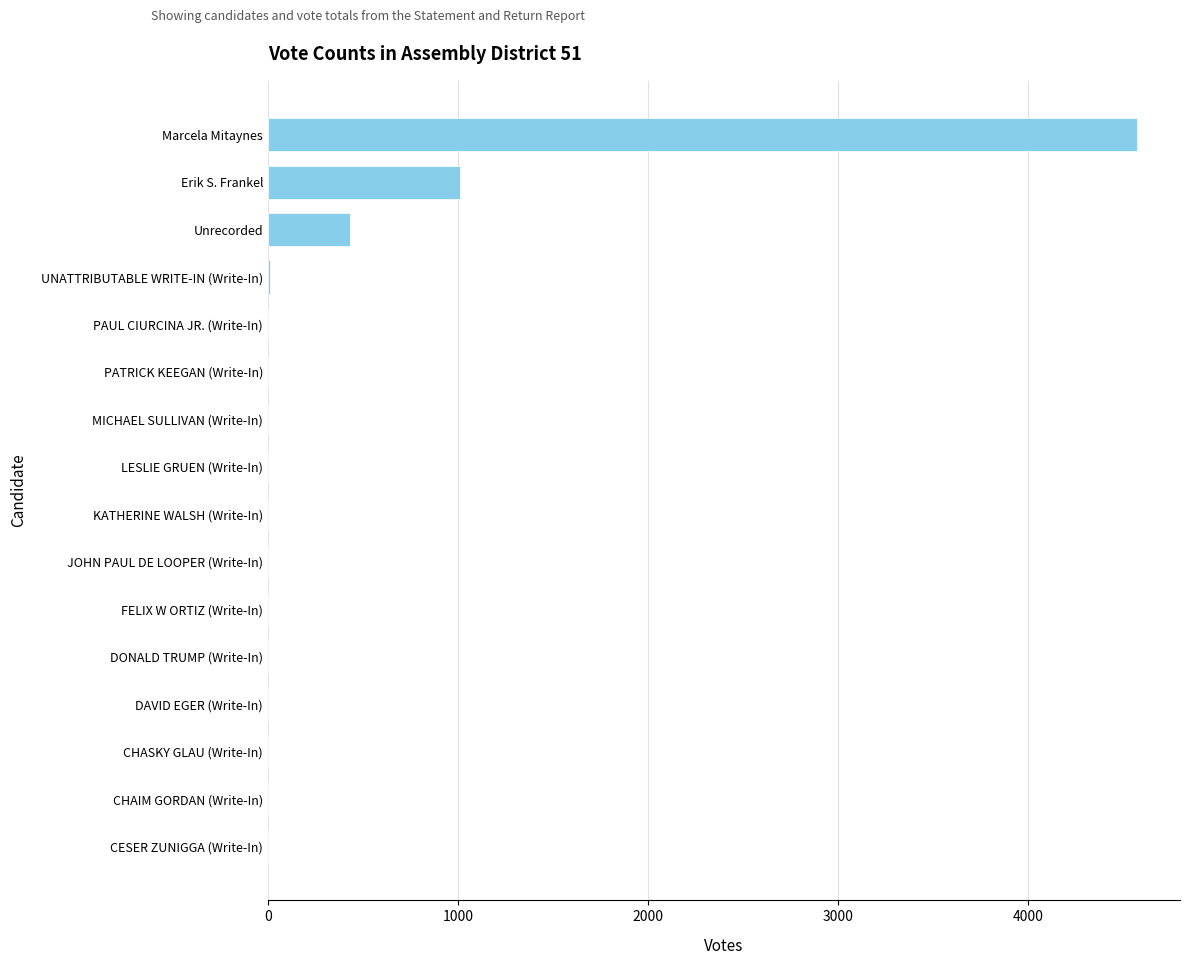

Does the chart contain stacked bars?

No